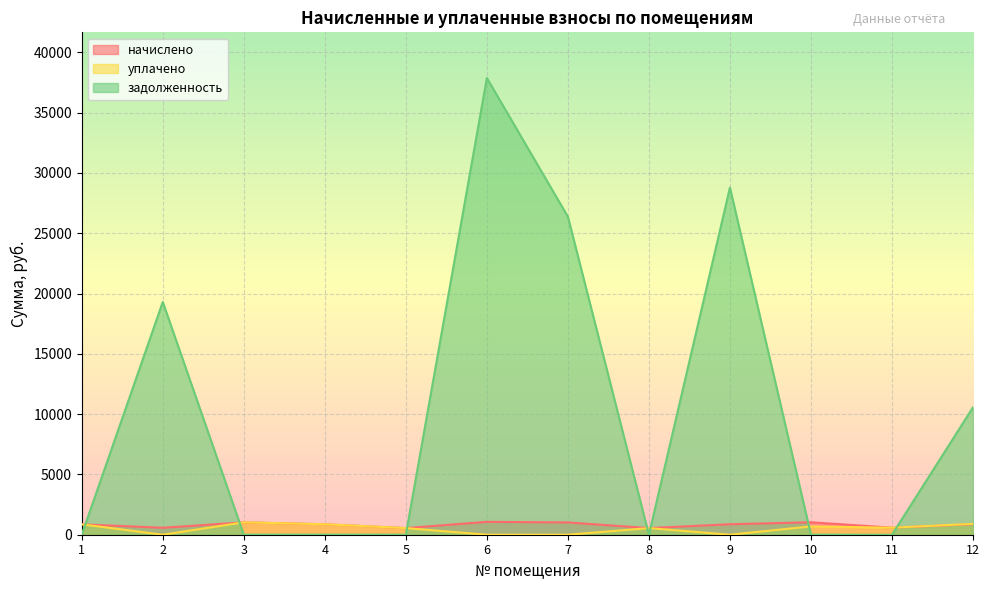

The уплачено series shows 1466.2 at 12. True or false?

False